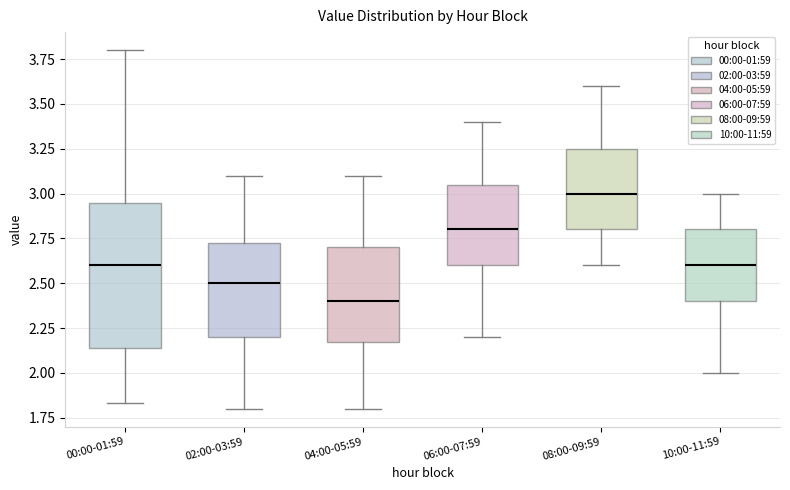

Which box has the lowest median line?

04:00-05:59